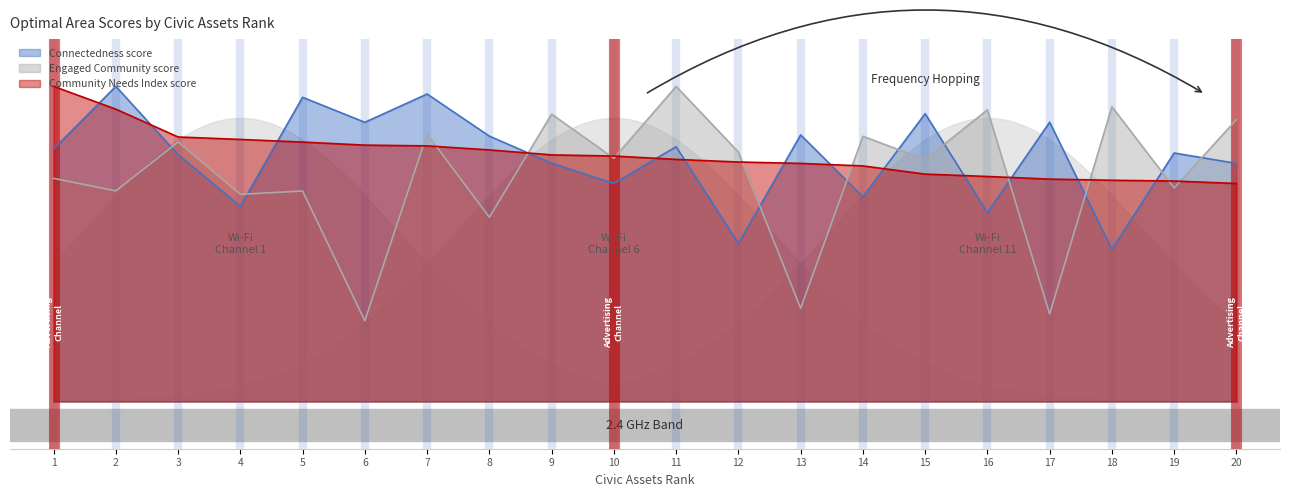

What is the value of the Connectedness score point at the 20th from the left?

151.1